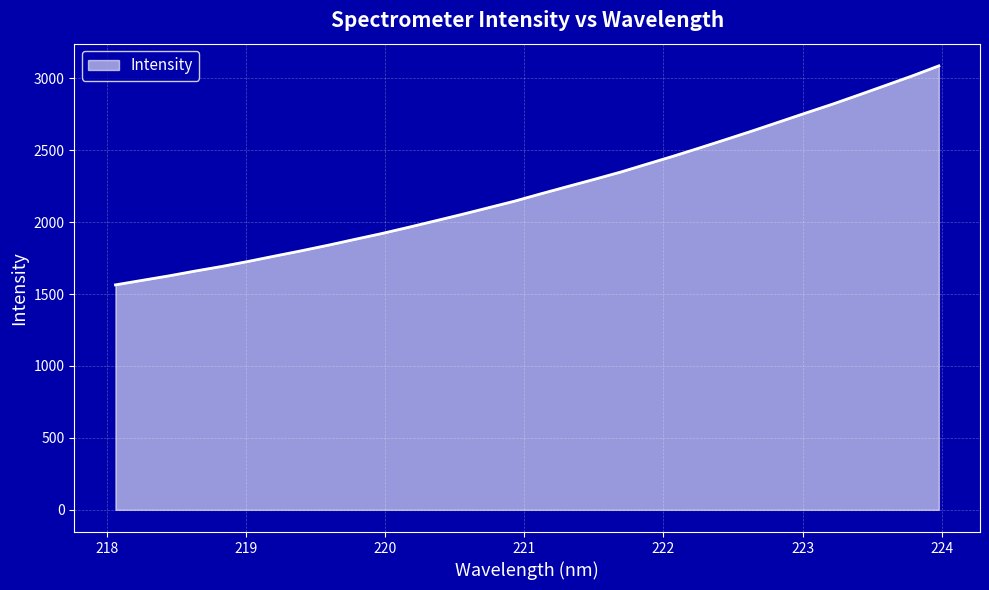

True or false: there are more than 0 points higher than both neighbors.

False